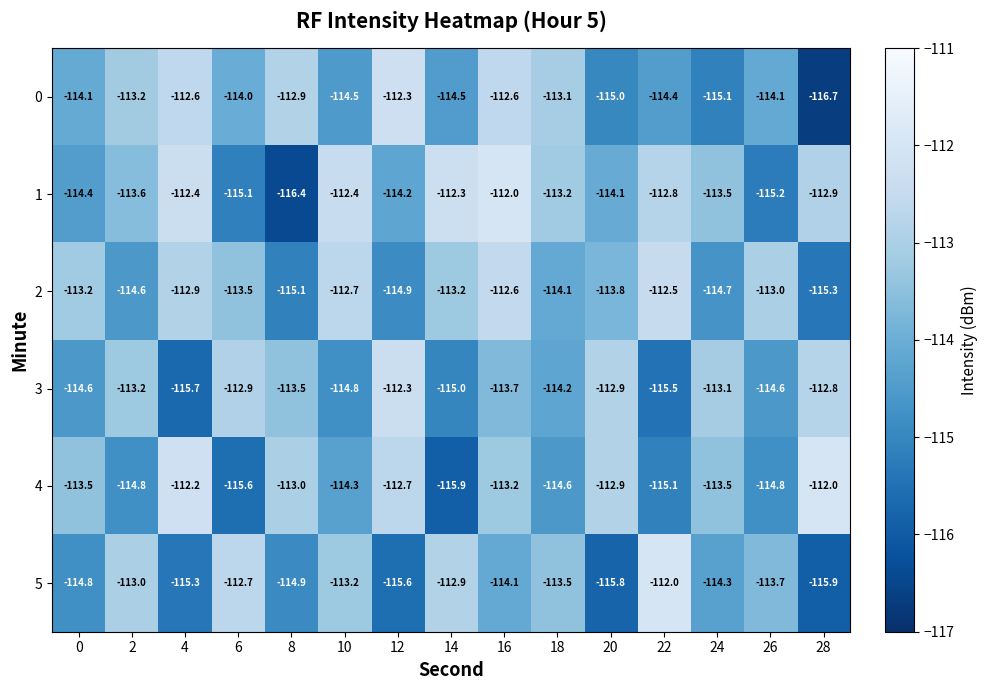

At 14, list the series in order from largest to smallest.

1, 5, 2, 0, 3, 4